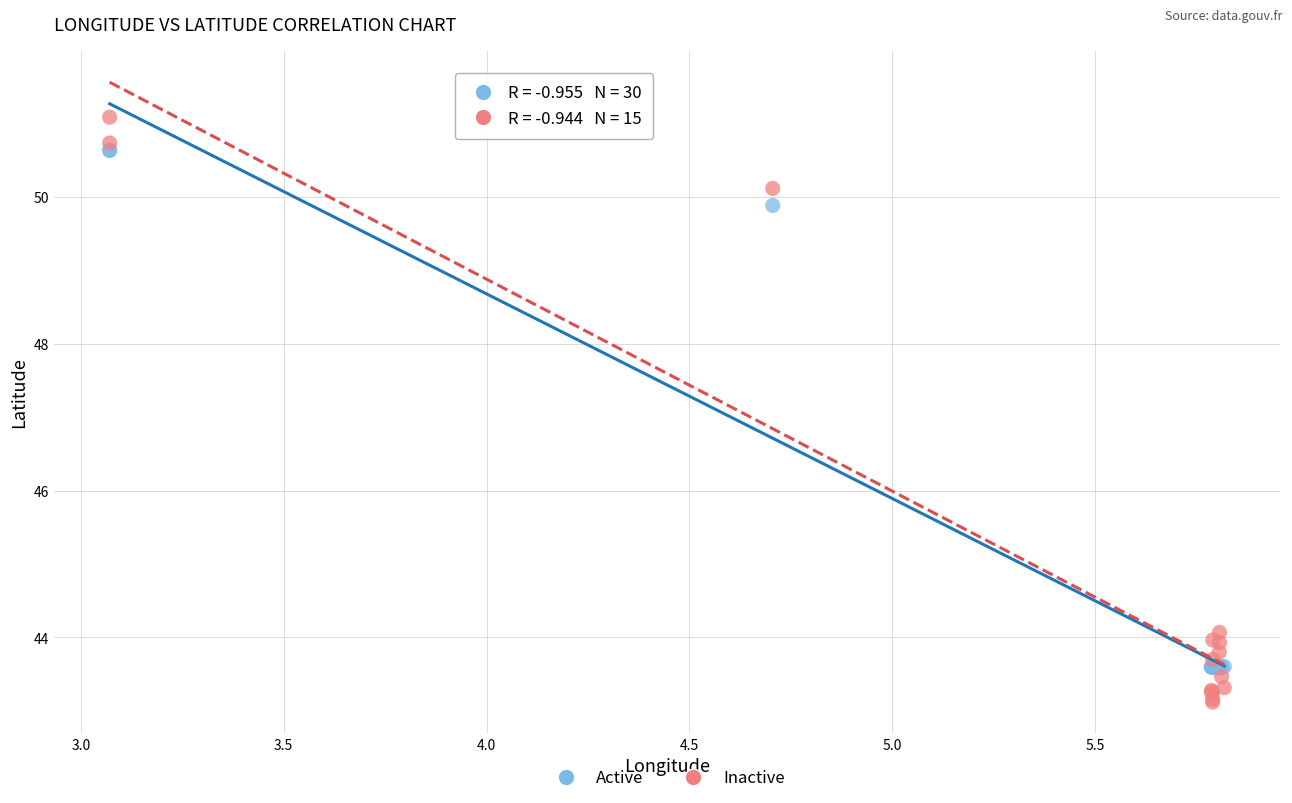

Which series contains the highest Y value?

Inactive